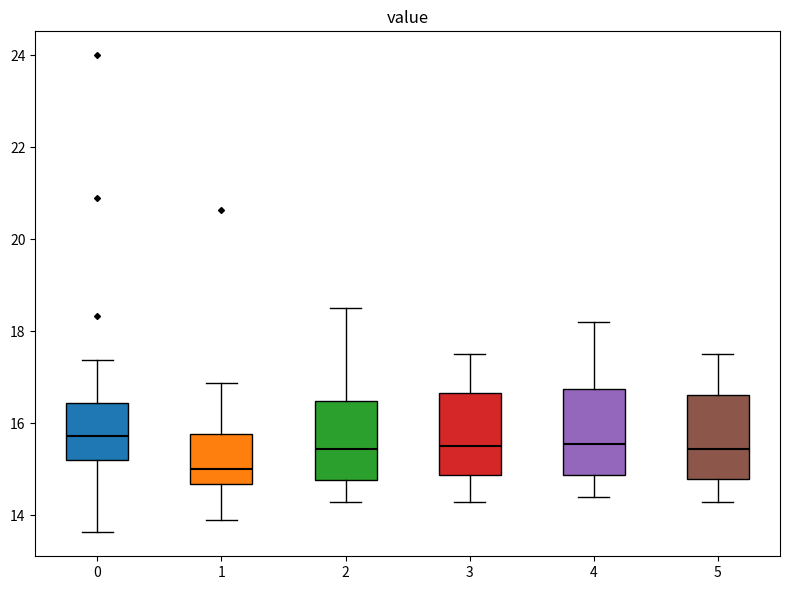

Reading left to right, read every box against the y-axis: the position of its median line, the range the box covers, and the ends of its whiskers. The values are not printed on the chart, so give them approximately, as read against the axis.

0: median 15.8, box 15.2 to 16.4, whiskers 13.6 to 17.4
1: median 15.0, box 14.6 to 15.8, whiskers 14.0 to 16.8
2: median 15.4, box 14.8 to 16.4, whiskers 14.4 to 18.6
3: median 15.6, box 14.8 to 16.6, whiskers 14.4 to 17.6
4: median 15.6, box 14.8 to 16.8, whiskers 14.4 to 18.2
5: median 15.4, box 14.8 to 16.6, whiskers 14.4 to 17.6